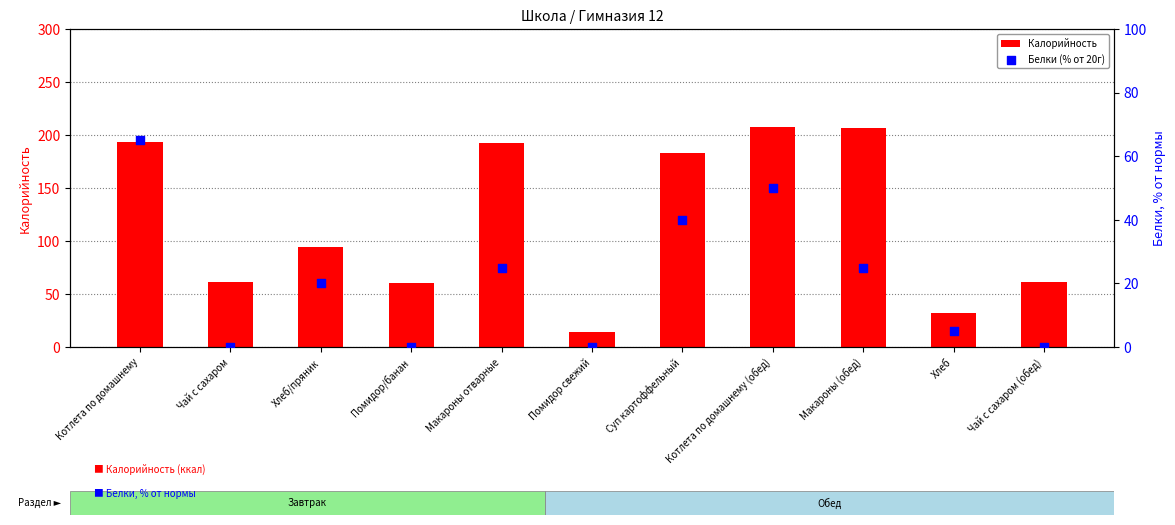

Which series has the largest total across all categories?

Калорийность